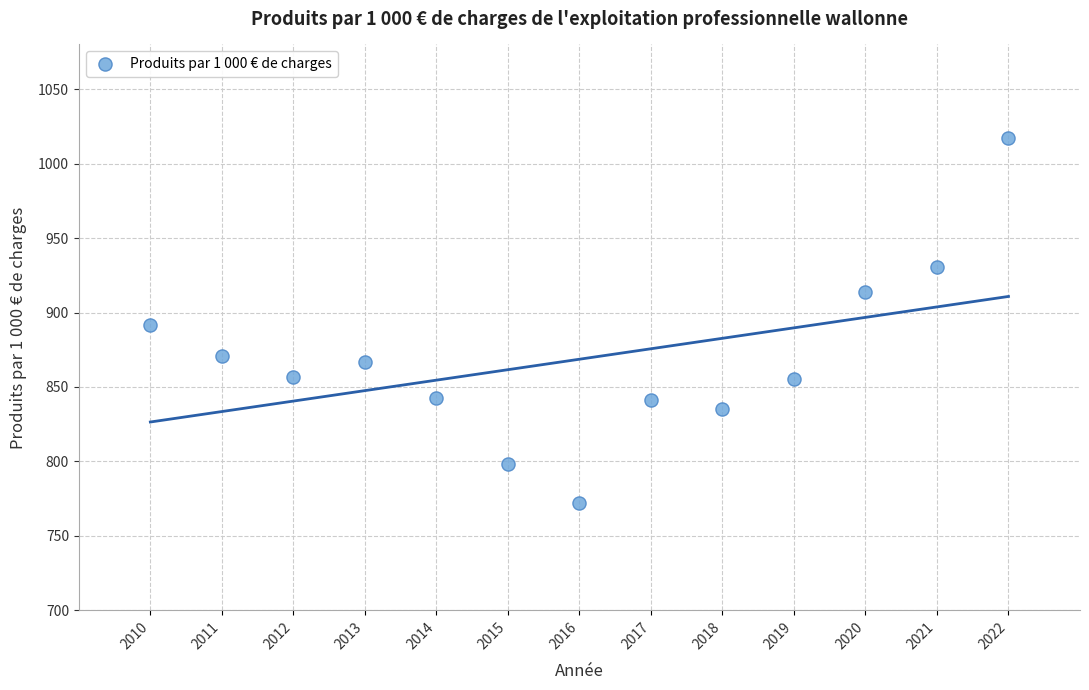

What is the range of X values (max minus min)?

12.0